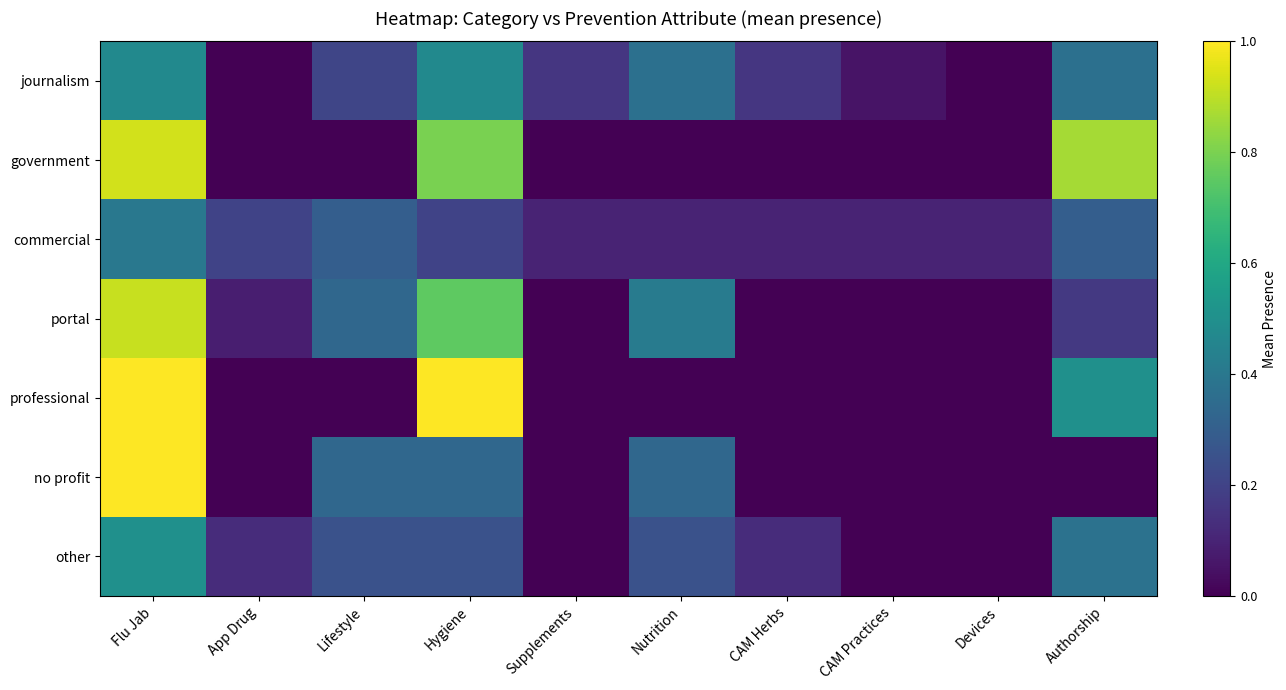

Between CAM Herbs and Authorship, which series saw the biggest shift?

government